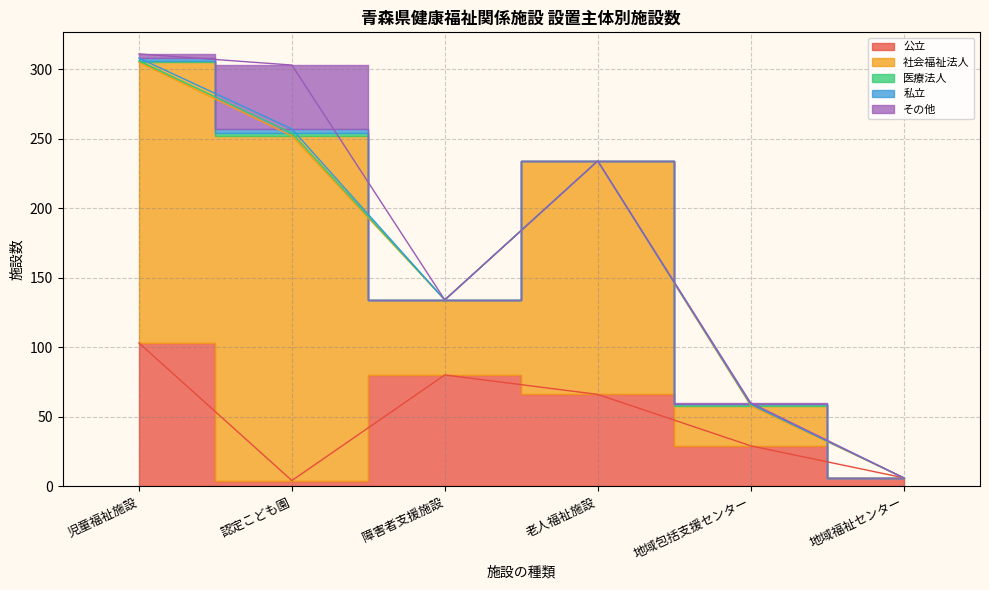

What are all the series names shown in the legend?

公立, 社会福祉法人, 医療法人, 私立, その他